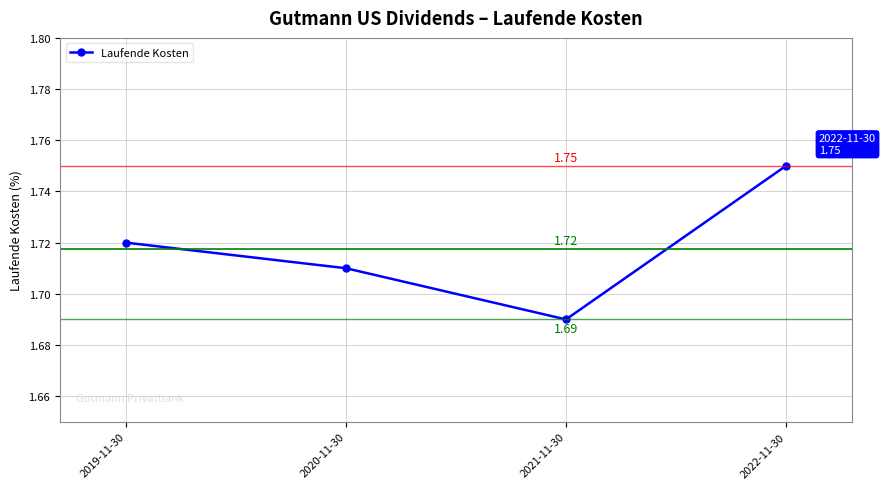

Count the number of data series in this chart.

1